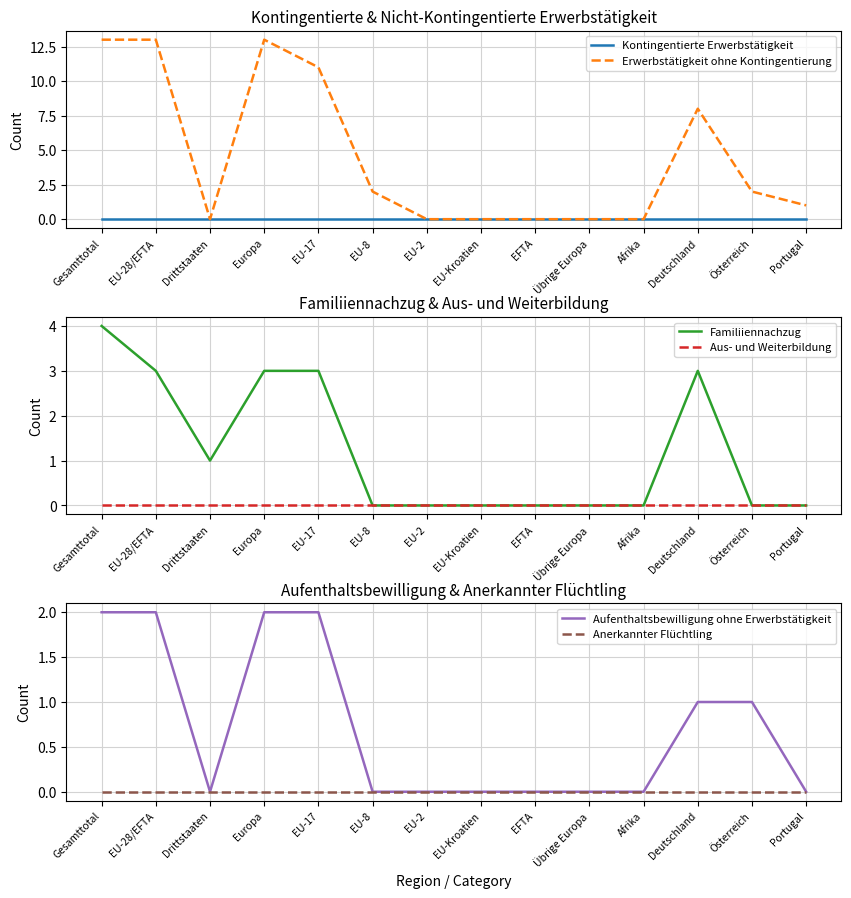

Is the value of Aus- und Weiterbildung at Europa greater than the value of Familiiennachzug at EU-8?

No